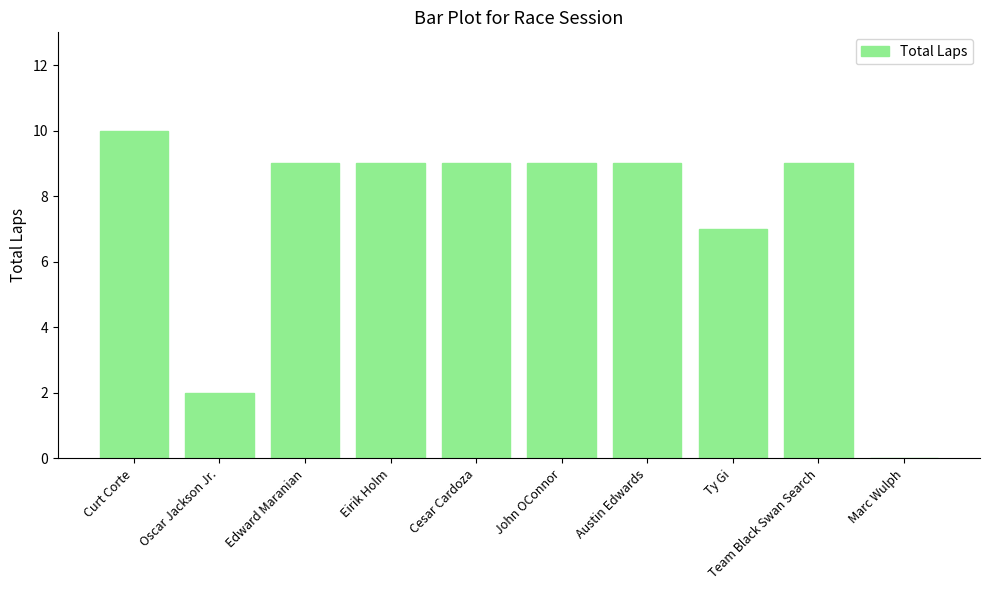

Which label corresponds to the largest value in the chart?

Curt Corte